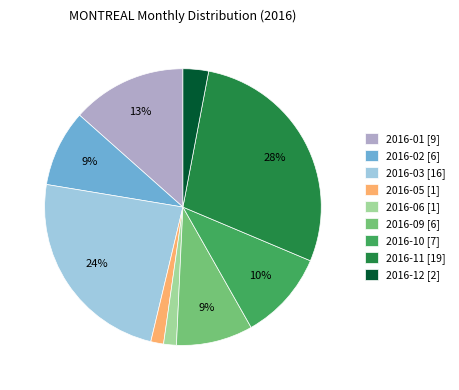

Which category has the biggest portion of the pie?

2016-11 [19]